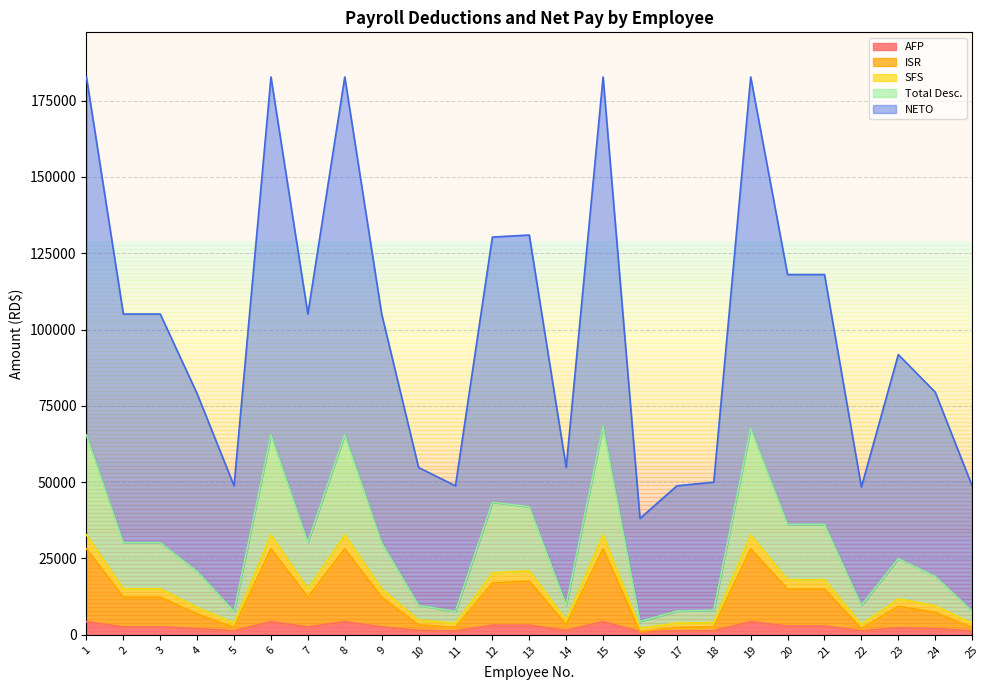

What is the highest value of the AFP series?

4305.0